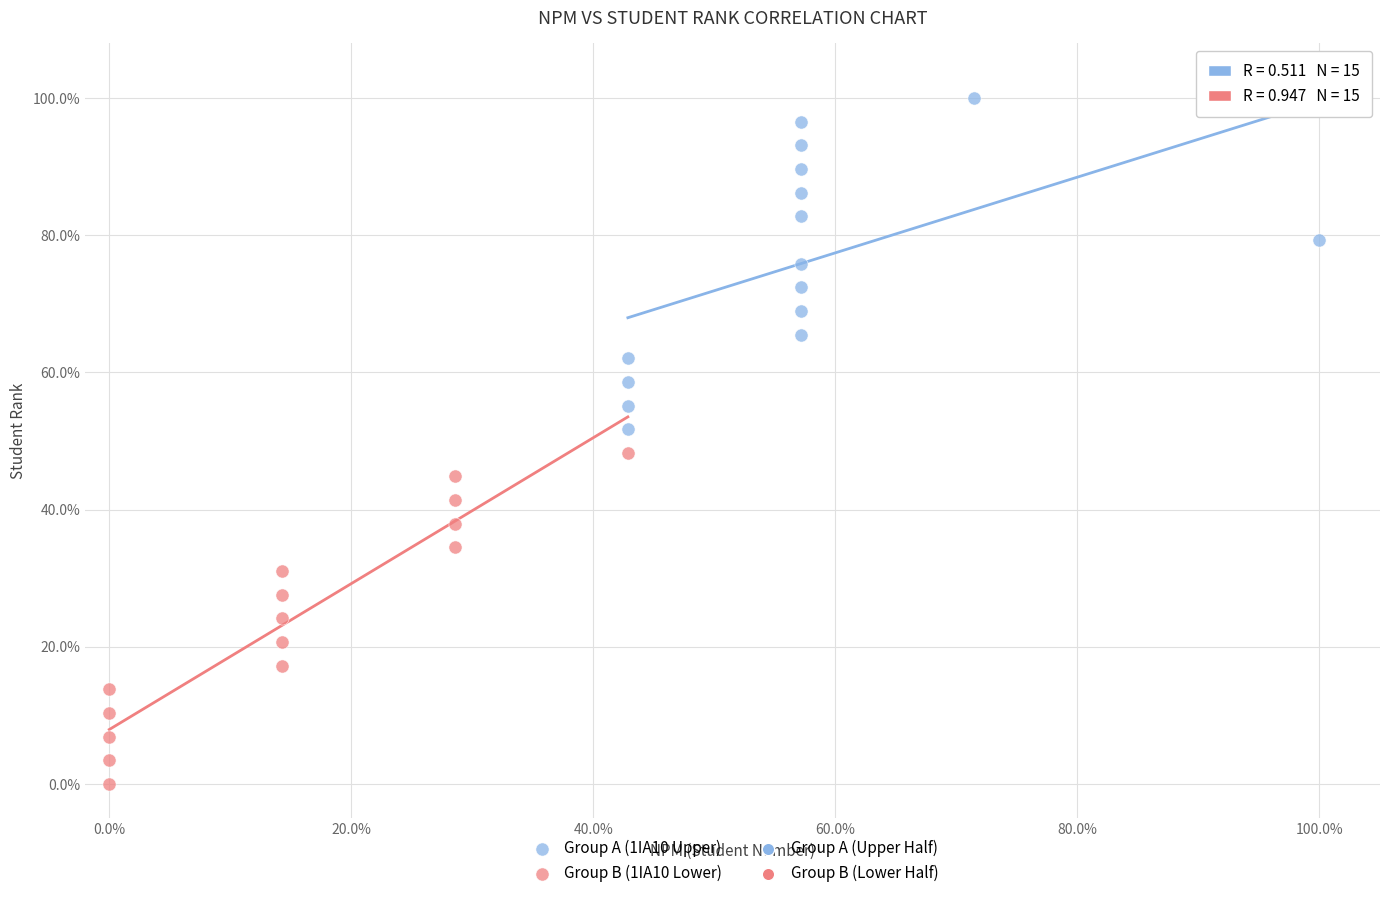

Which series contains the lowest Y value?

Group B (1IA10 Lower)